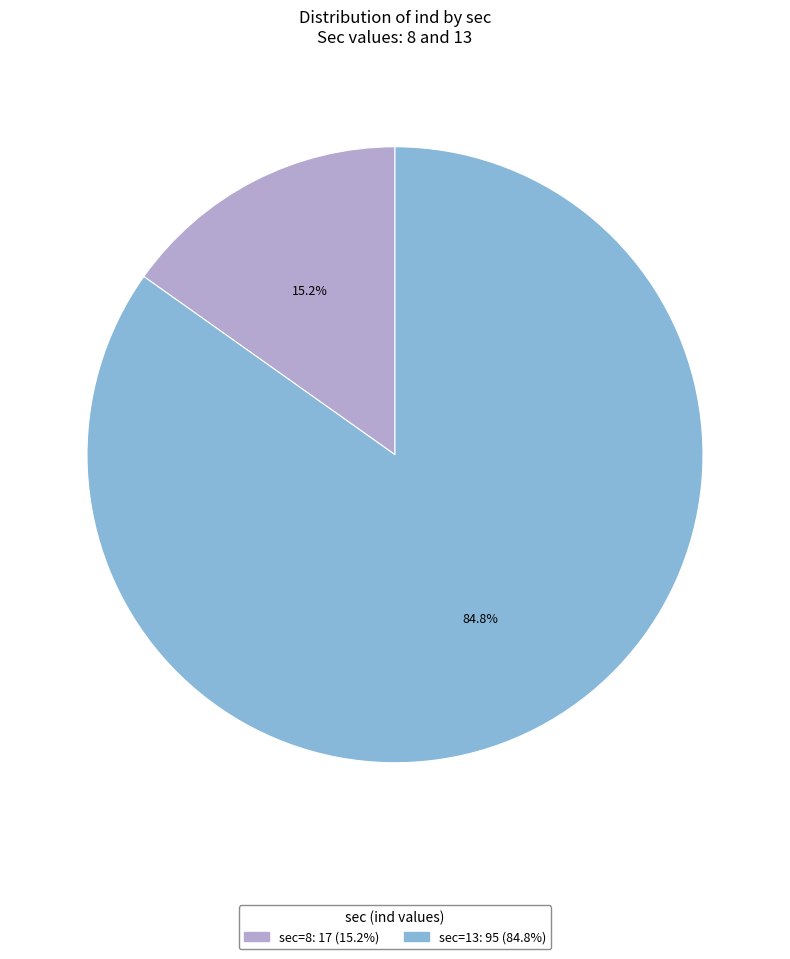

Is there a majority slice in this chart?

Yes